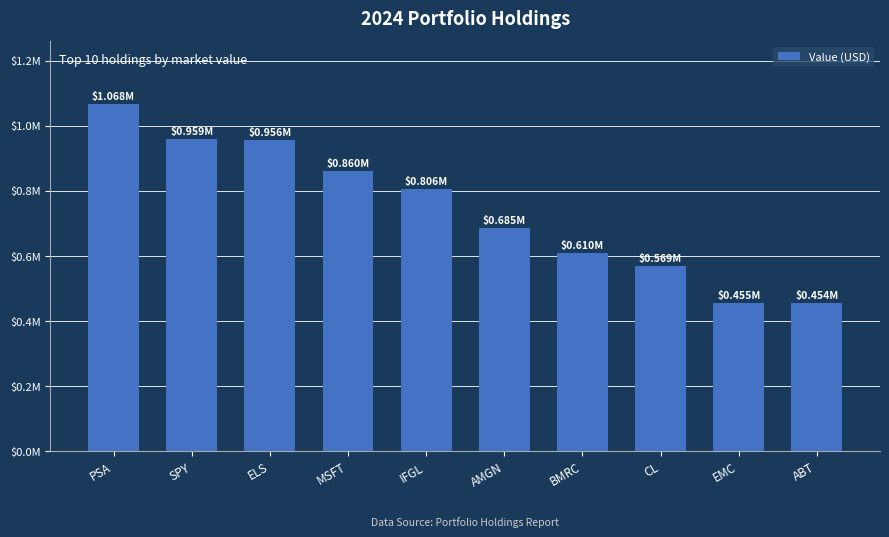

What is the label of the 10th bar from the right?

PSA